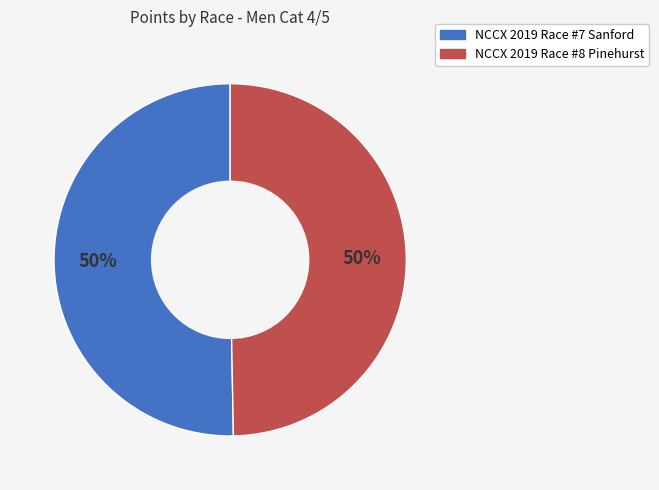

What percentage is the NCCX 2019 Race #7 Sanford slice, to the nearest percent?

50%